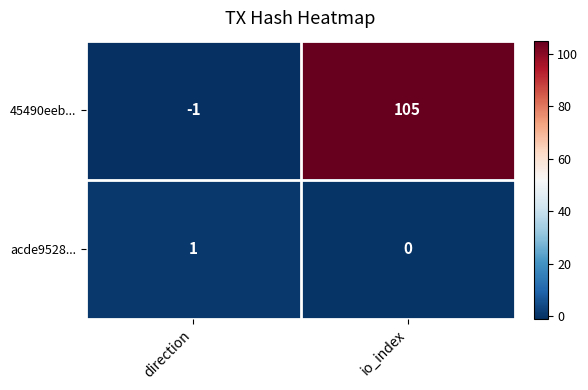

How many positive values does the 45490eeb... series have?

1